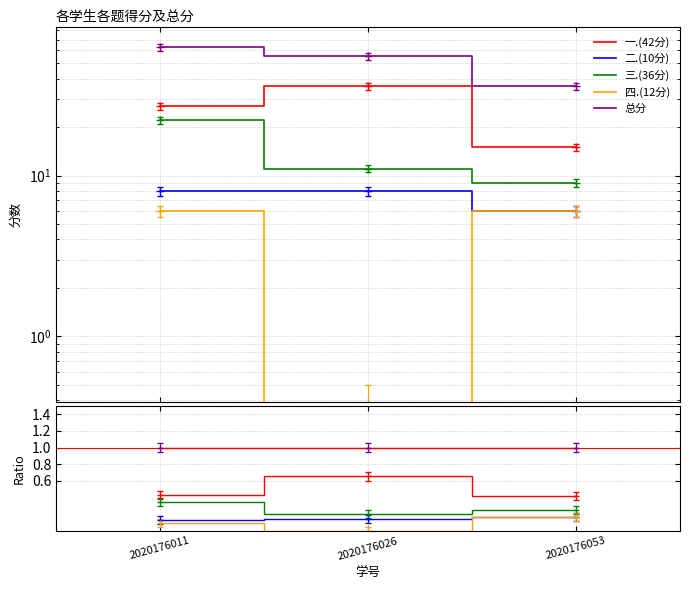

The value of 一.(42分) at 2020176026 is 0.4. True or false?

False